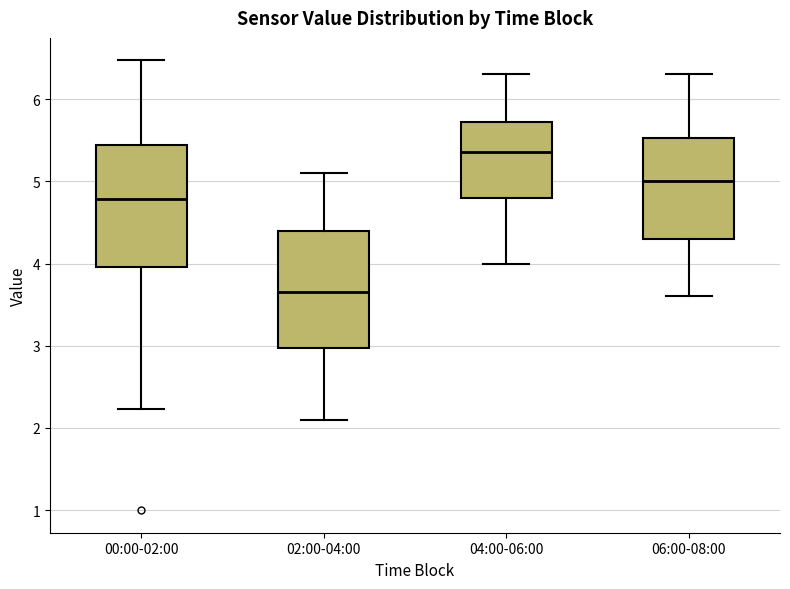

Which box's median line is the lowest?

02:00-04:00